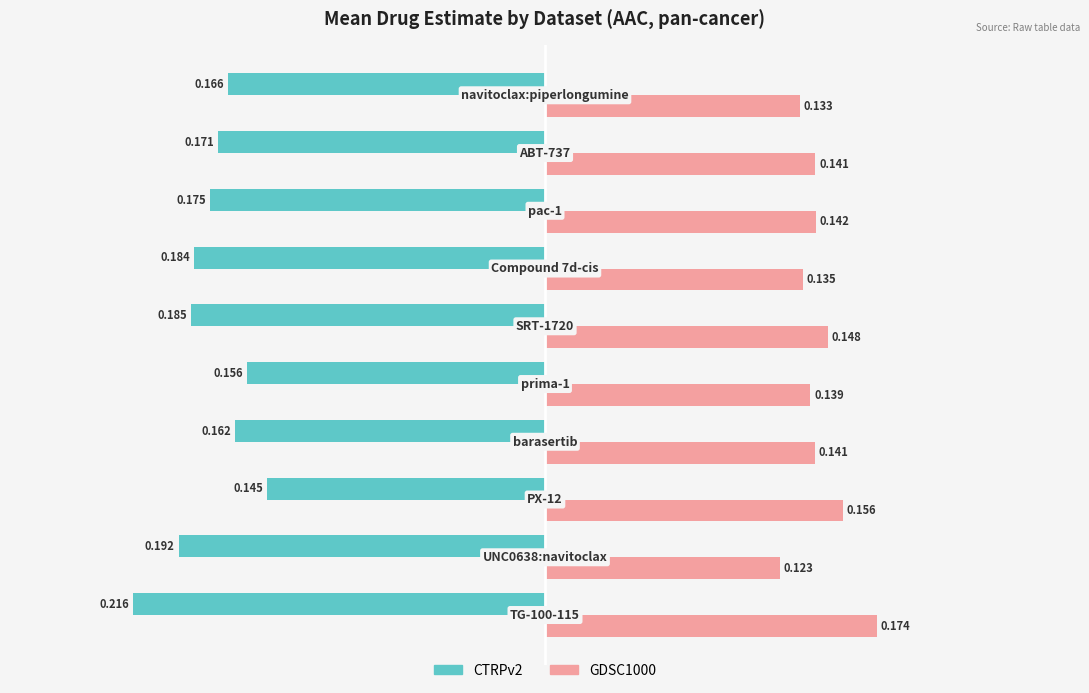

What are all the series names shown in the legend?

CTRPv2, GDSC1000